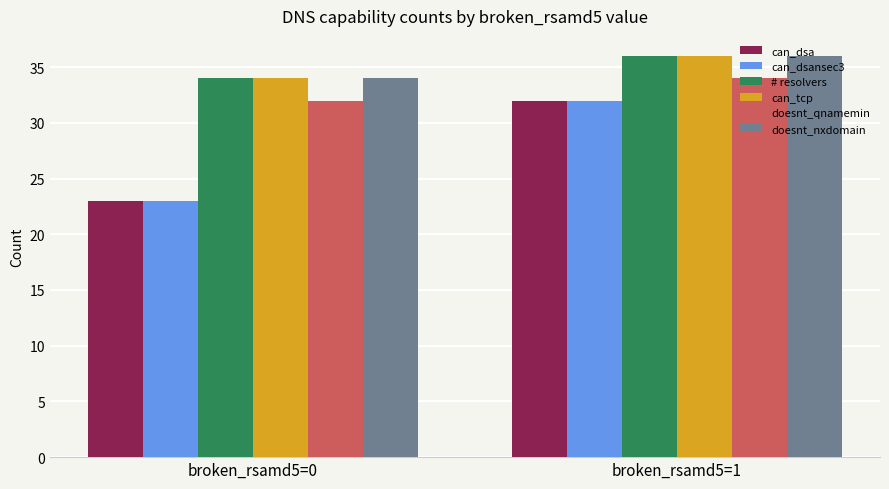

Reading right to left, what are all the values shown in this chart?

can_dsa: broken_rsamd5=1=32	broken_rsamd5=0=23
can_dsansec3: broken_rsamd5=1=32	broken_rsamd5=0=23
# resolvers: broken_rsamd5=1=36	broken_rsamd5=0=34
can_tcp: broken_rsamd5=1=36	broken_rsamd5=0=34
doesnt_qnamemin: broken_rsamd5=1=34	broken_rsamd5=0=32
doesnt_nxdomain: broken_rsamd5=1=36	broken_rsamd5=0=34